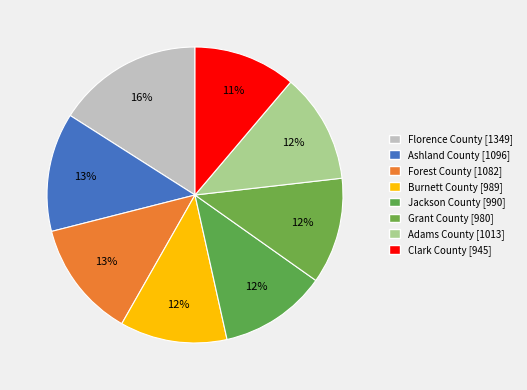

Rank the categories by value from lowest to highest.

Clark County, Grant County, Burnett County, Jackson County, Adams County, Forest County, Ashland County, Florence County